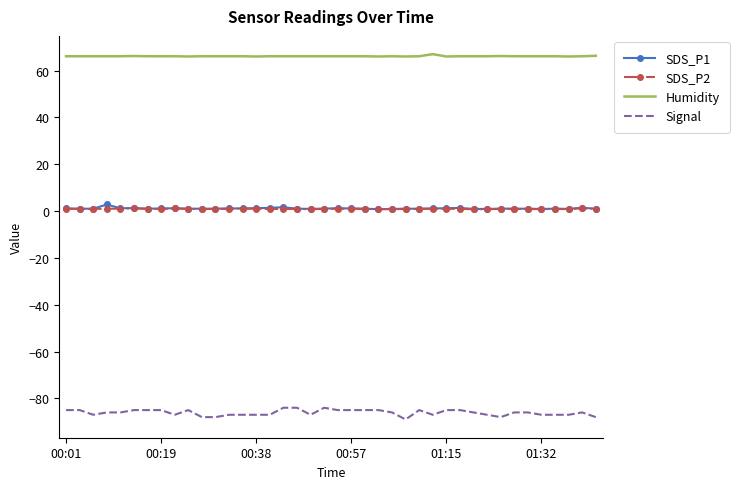

Which series has the largest total across all categories?

Humidity